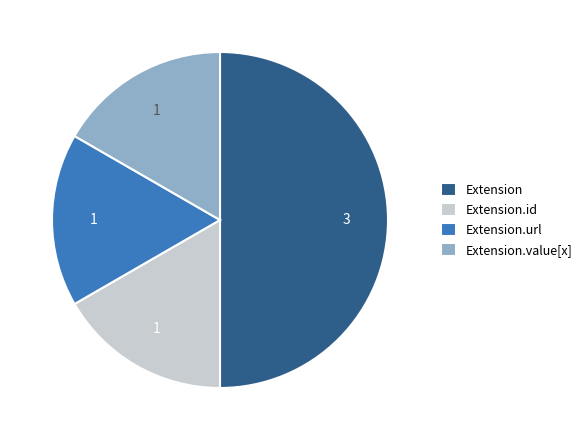

True or false: Extension.value[x] accounts for 1% of the total.

False